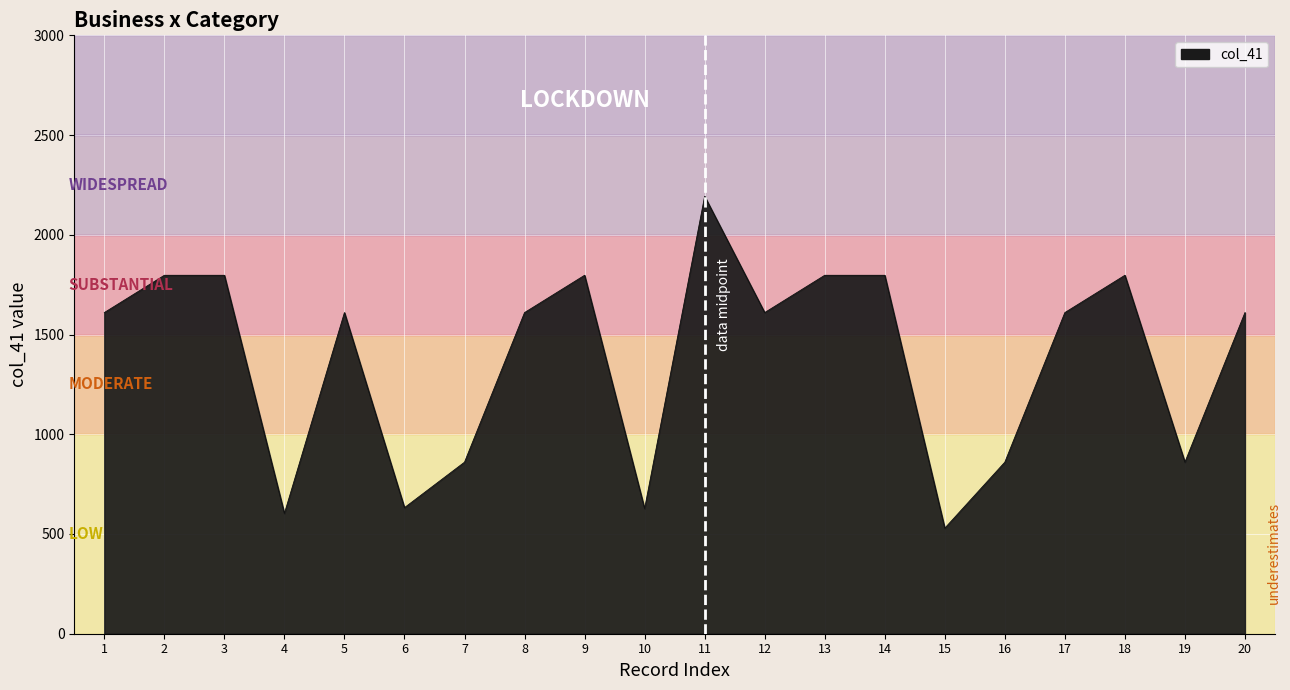

The value at 16 is 860. True or false?

True